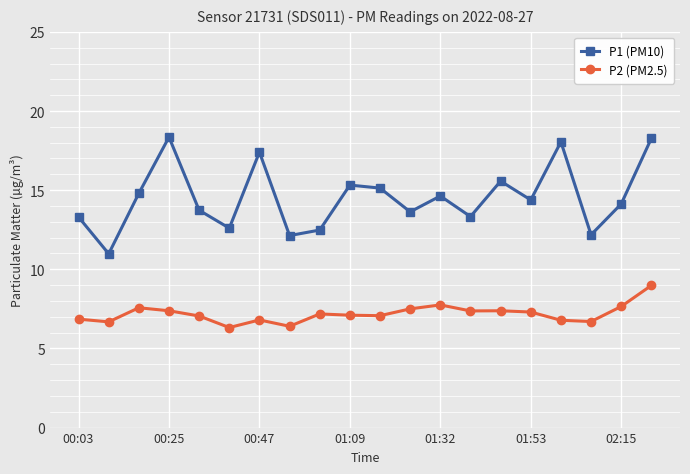

What is the maximum value for P1 (PM10)?

18.4